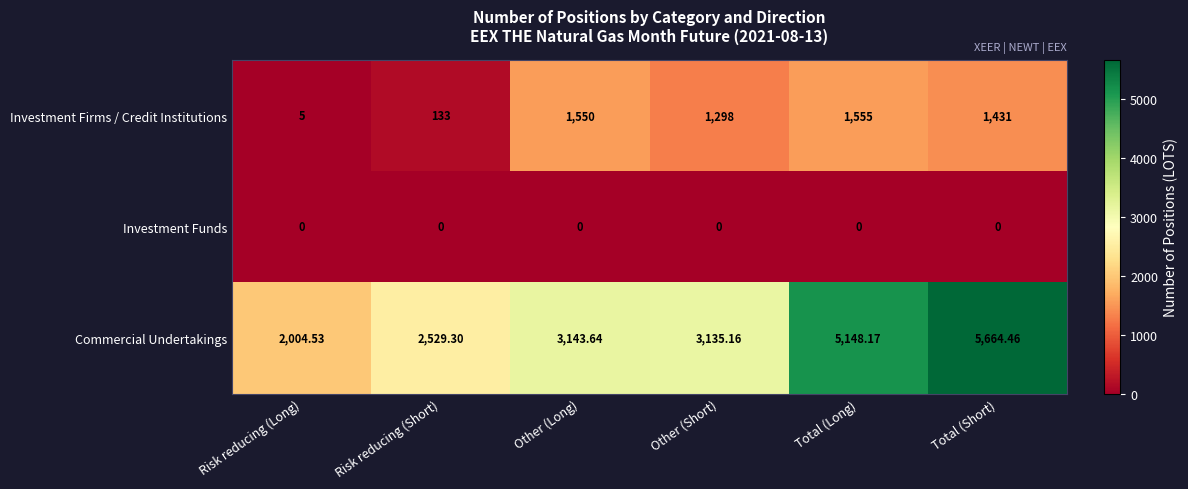

Which label corresponds to the largest value in the chart?

Total (Short)